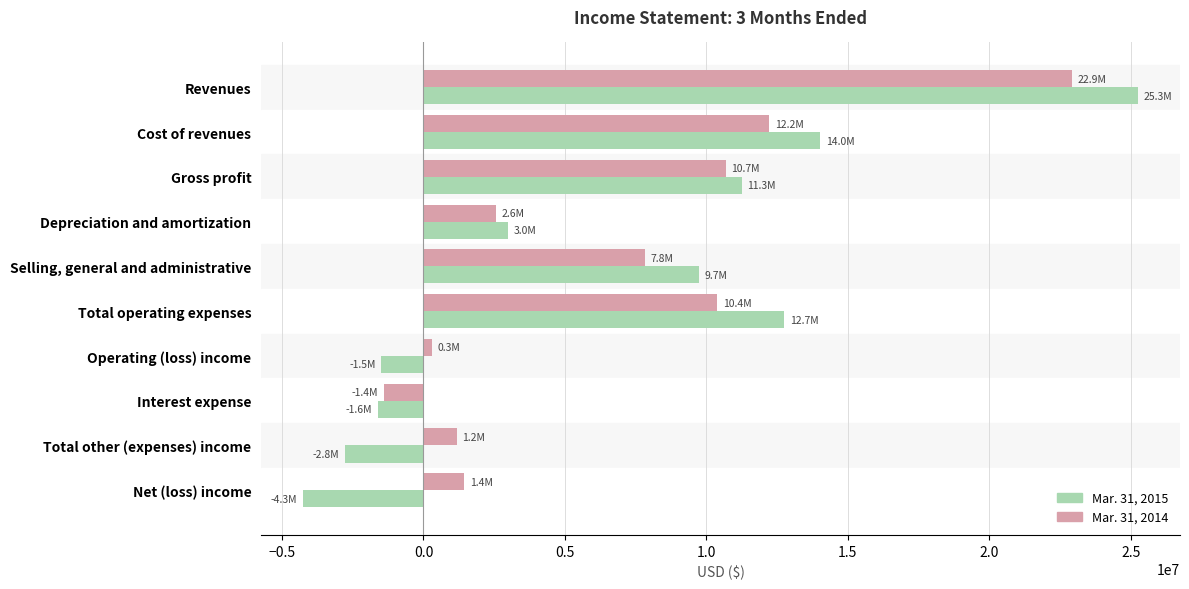

What is the total value across all series at Gross profit?

21926143